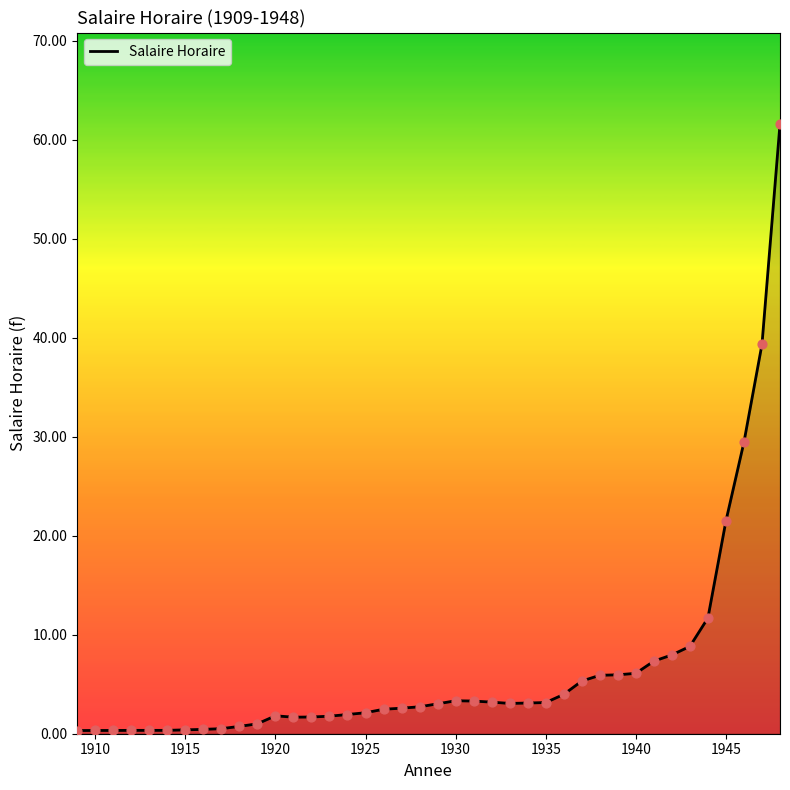

What is the greatest value displayed?

61.6